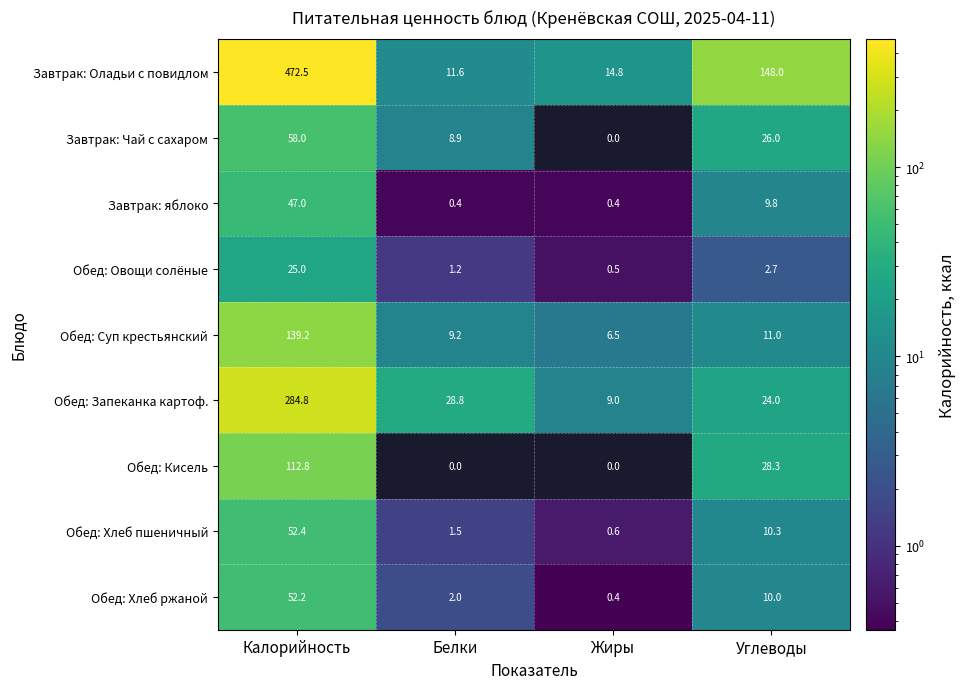

How many values in the Обед: Кисель series exceed 28?

2